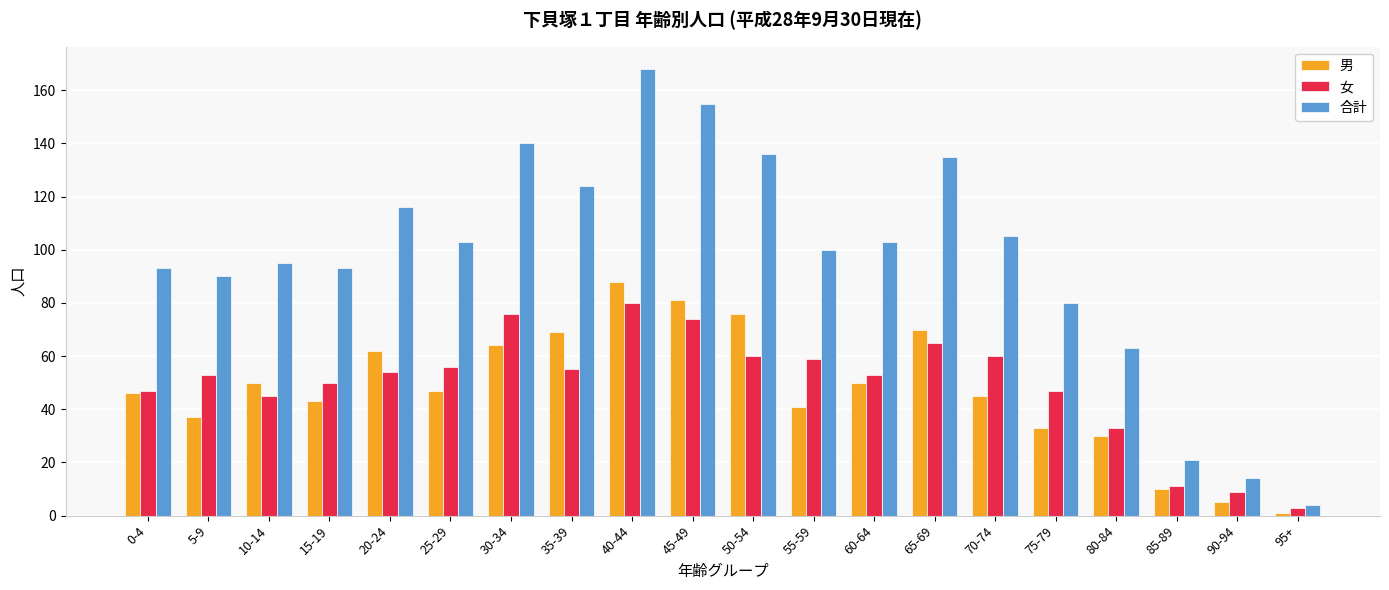

What value does the 合計 series have at 60-64?

103